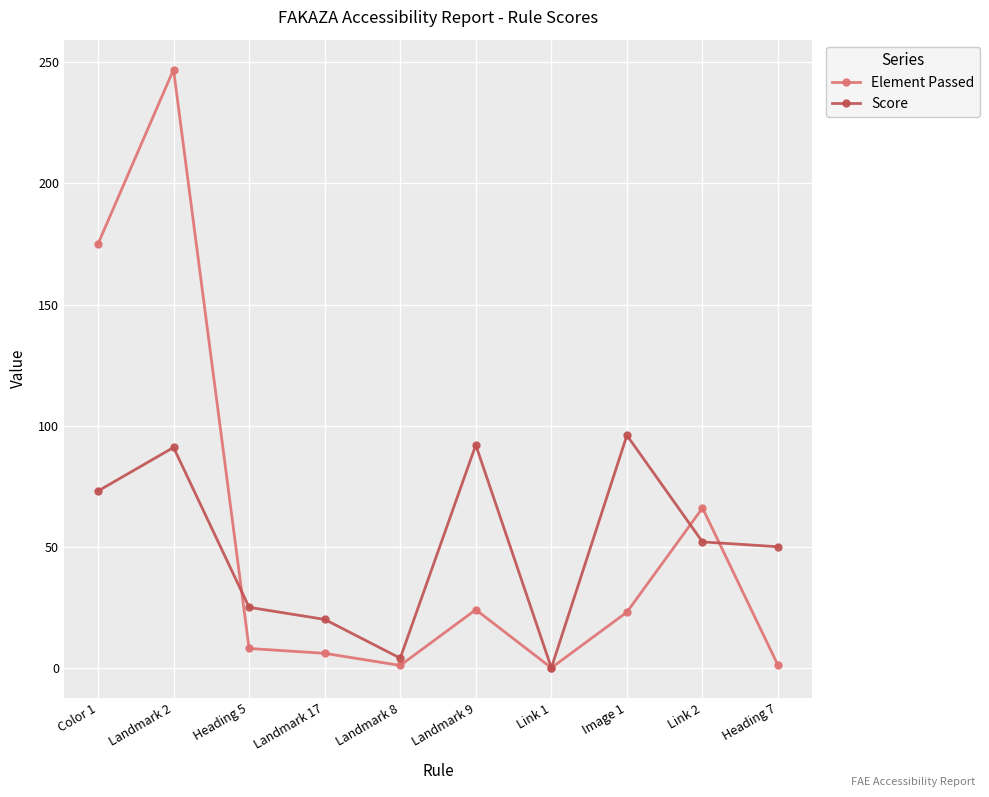

How many lines are shown in the chart?

2